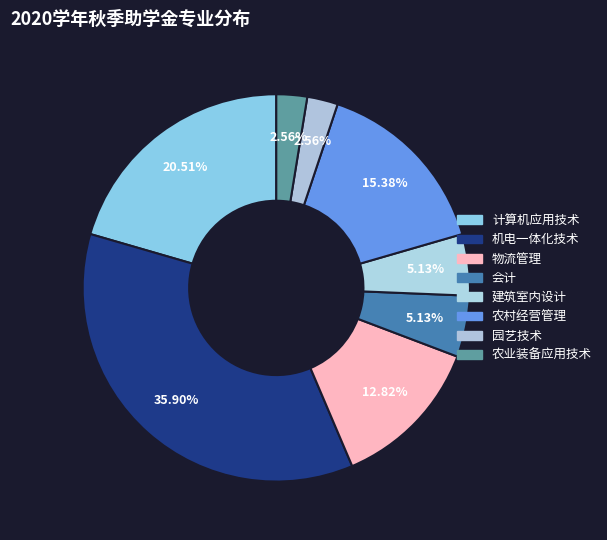

To the nearest percent, what percentage of the pie is 园艺技术?

3%